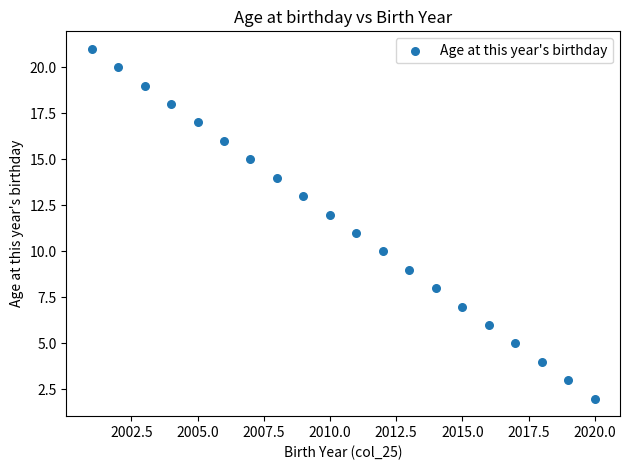

What is the range of Y values (max minus min)?

19